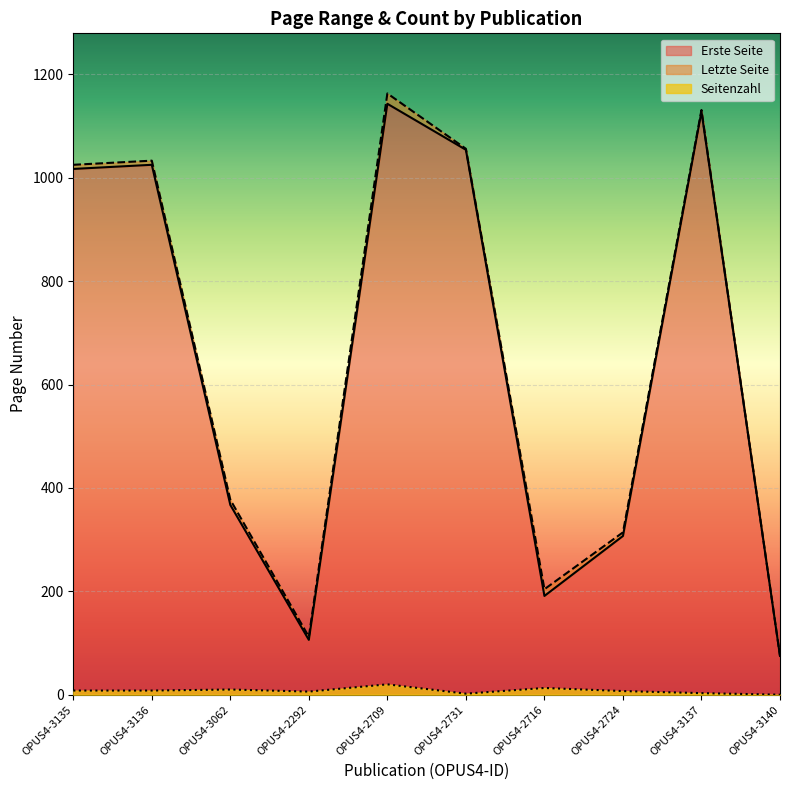

True or false: Seitenzahl and Erste Seite cross at least once.

False